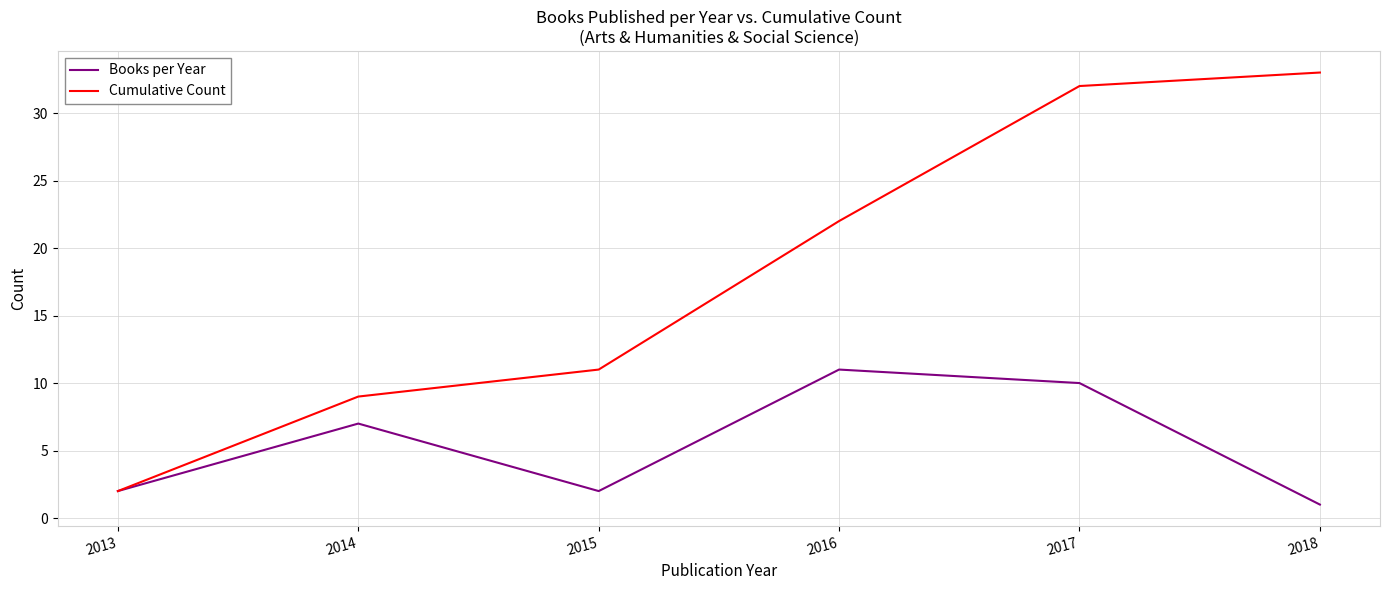

At which label is Books per Year closest to 6?

2014